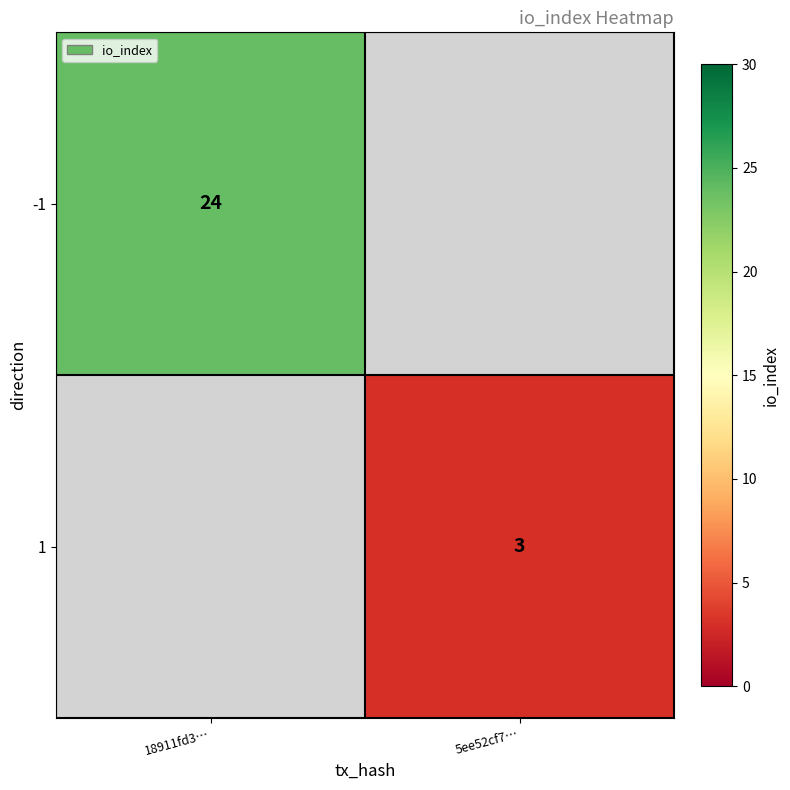

Is the value of 1 at 5ee52cf7… greater than the value of -1 at 18911fd3…?

No